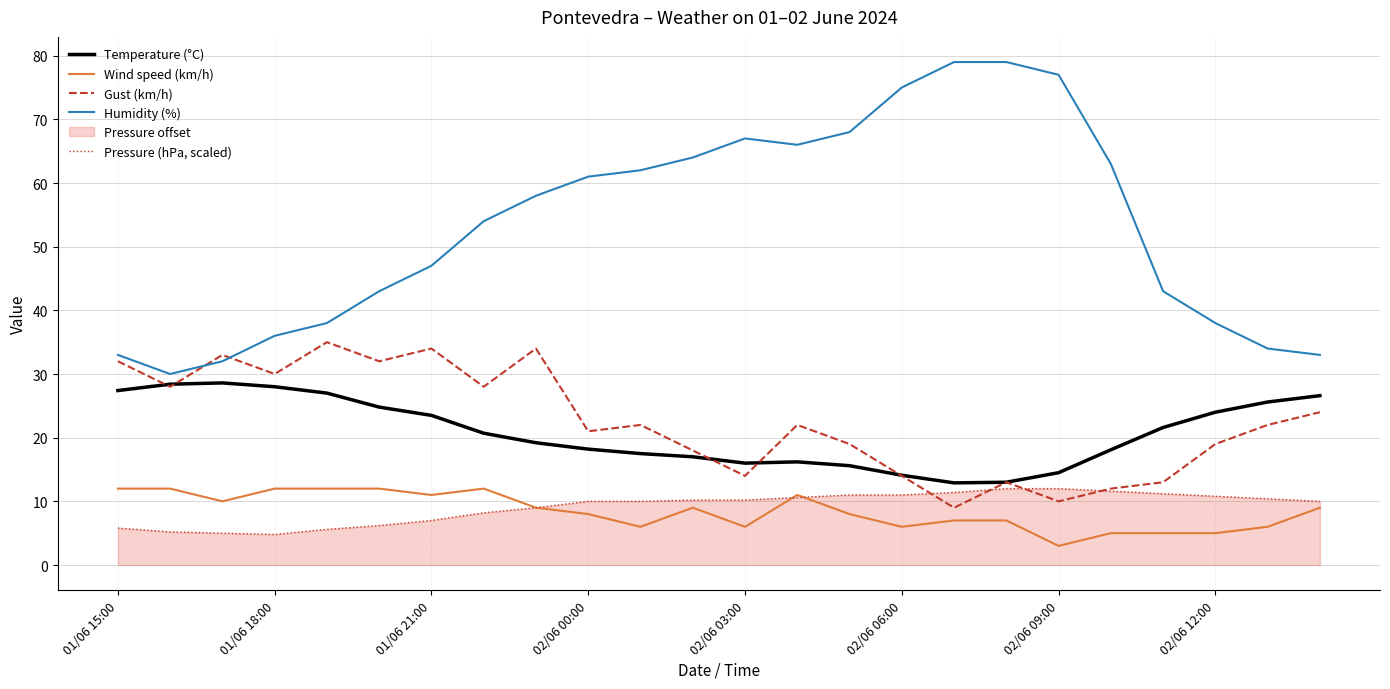

What is the maximum value shown in the chart?

79.0